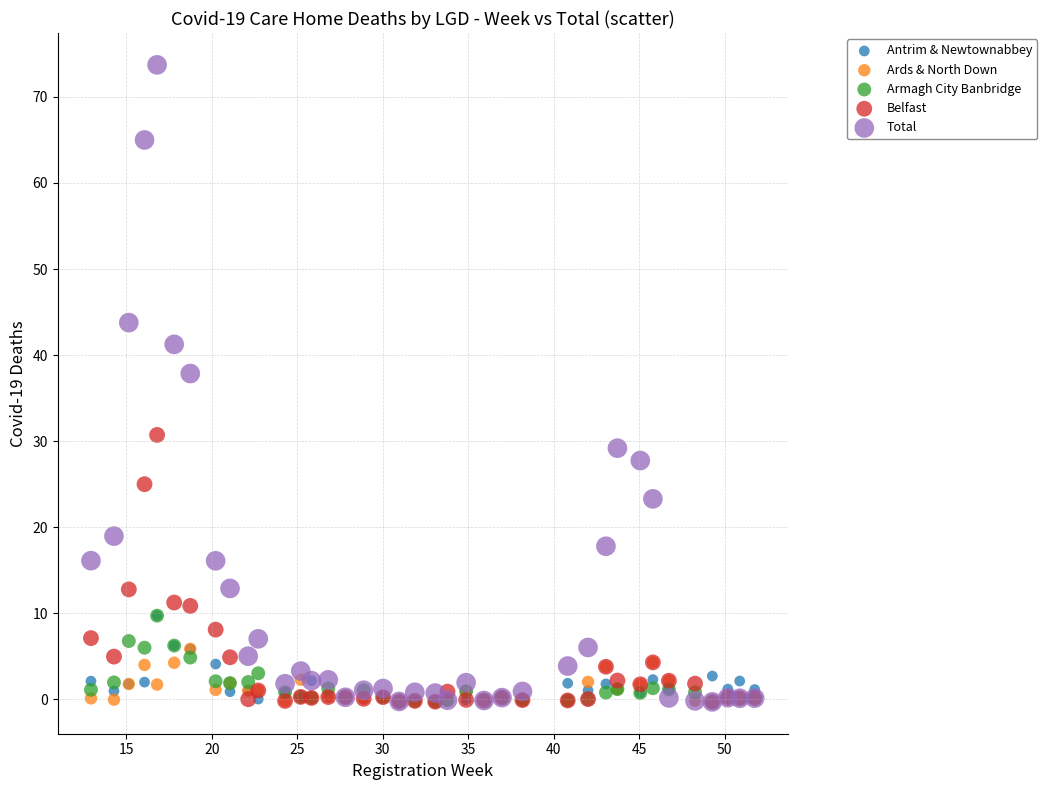

Which series has the widest spread of Y values?

Total